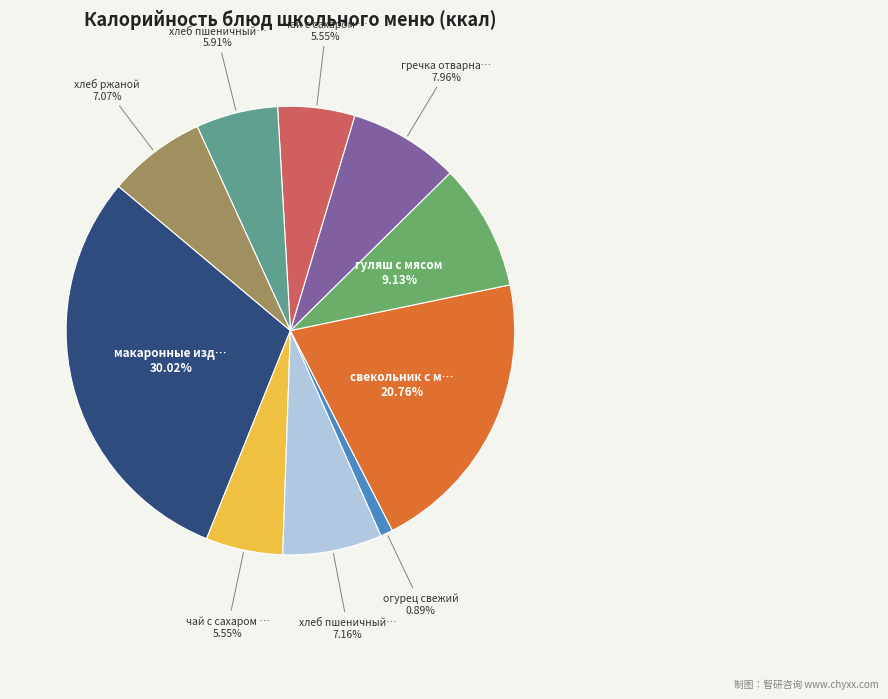

Does any single category account for the majority?

No